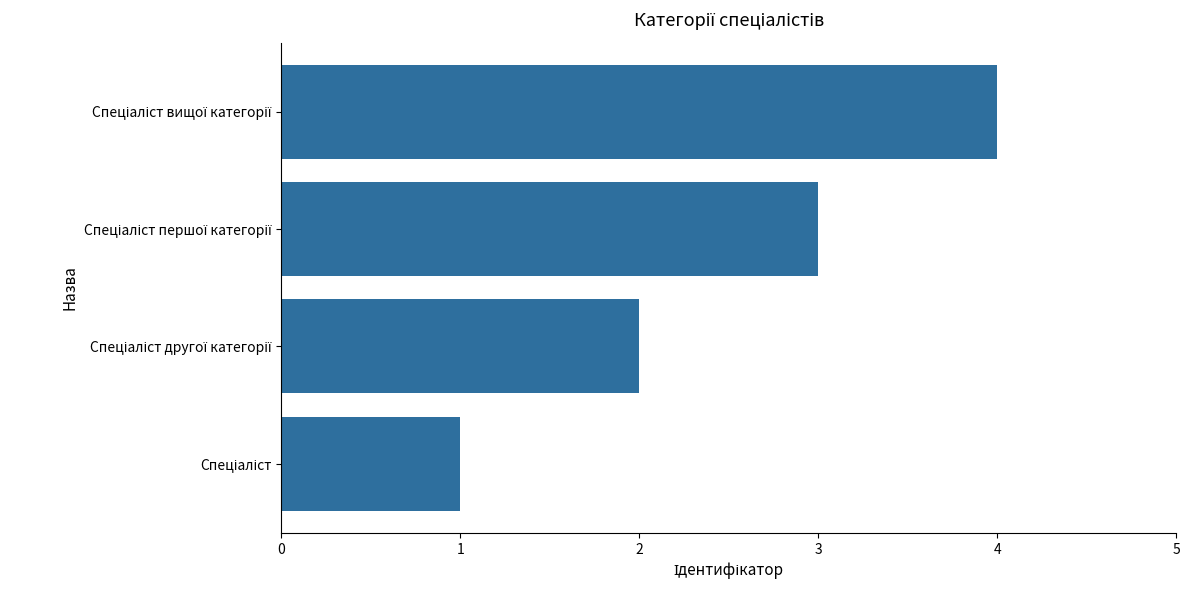

Are the bars grouped side by side (vs. stacked)?

No